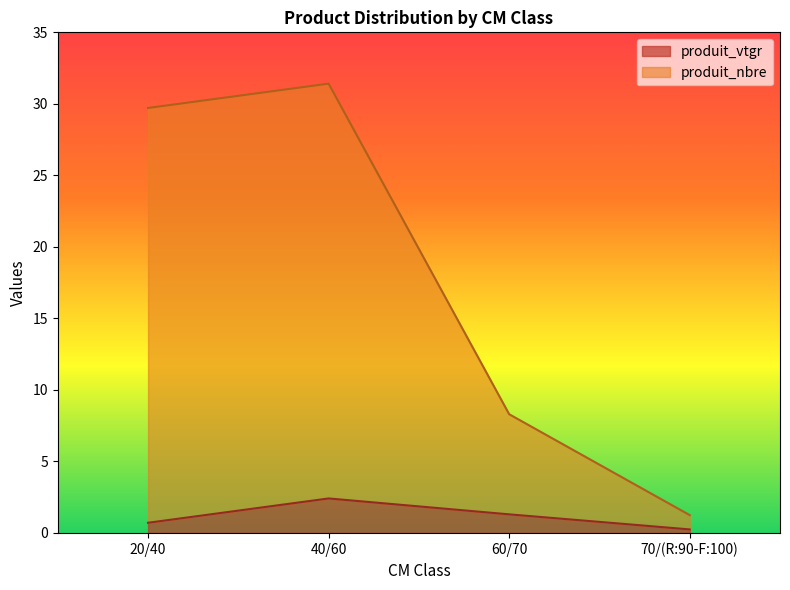

Does the chart display data point markers on the line(s)?

No